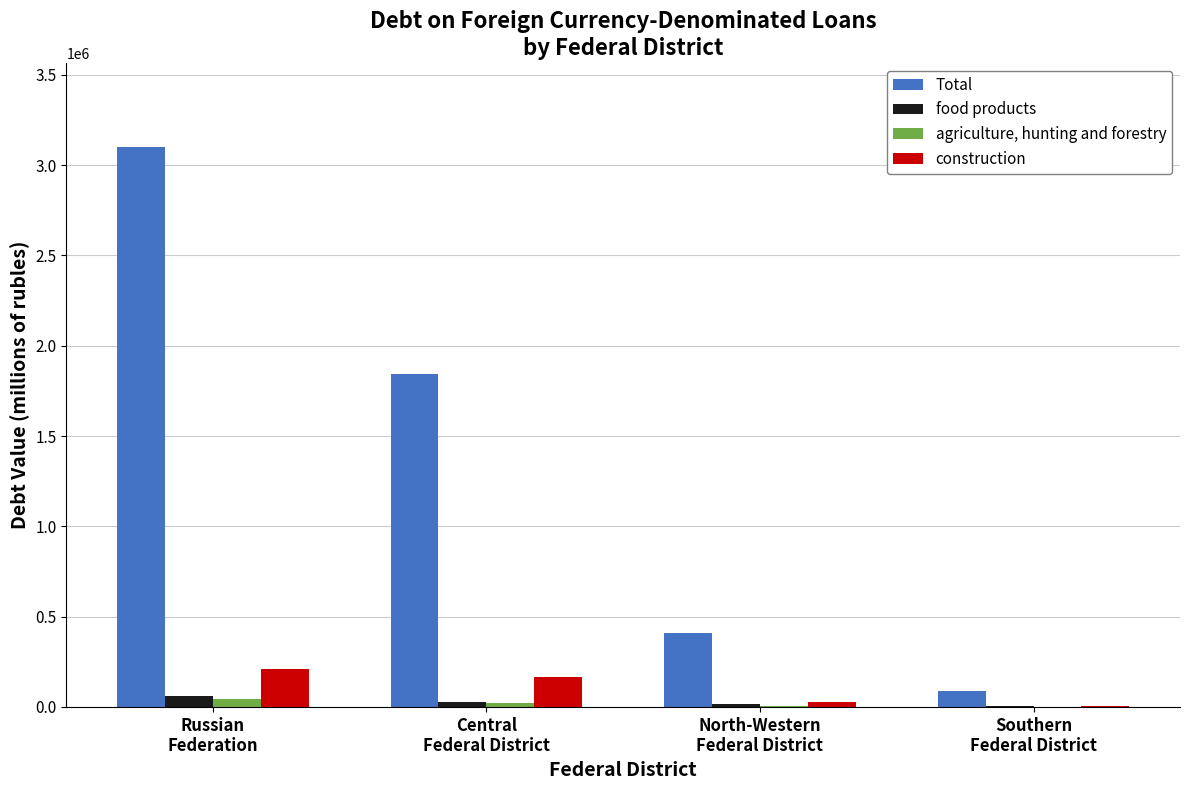

Is it true that construction equals 24665 at North-Western
Federal District?

True